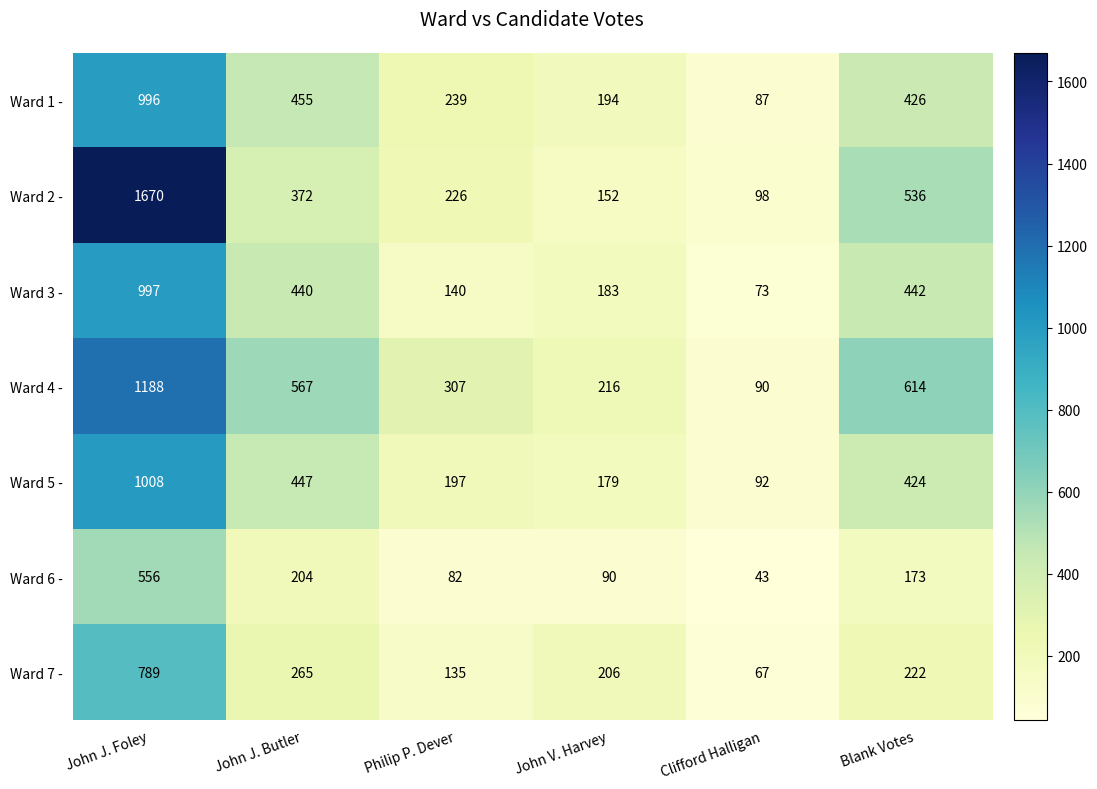

What is the difference between the highest and lowest values at Blank Votes?

441